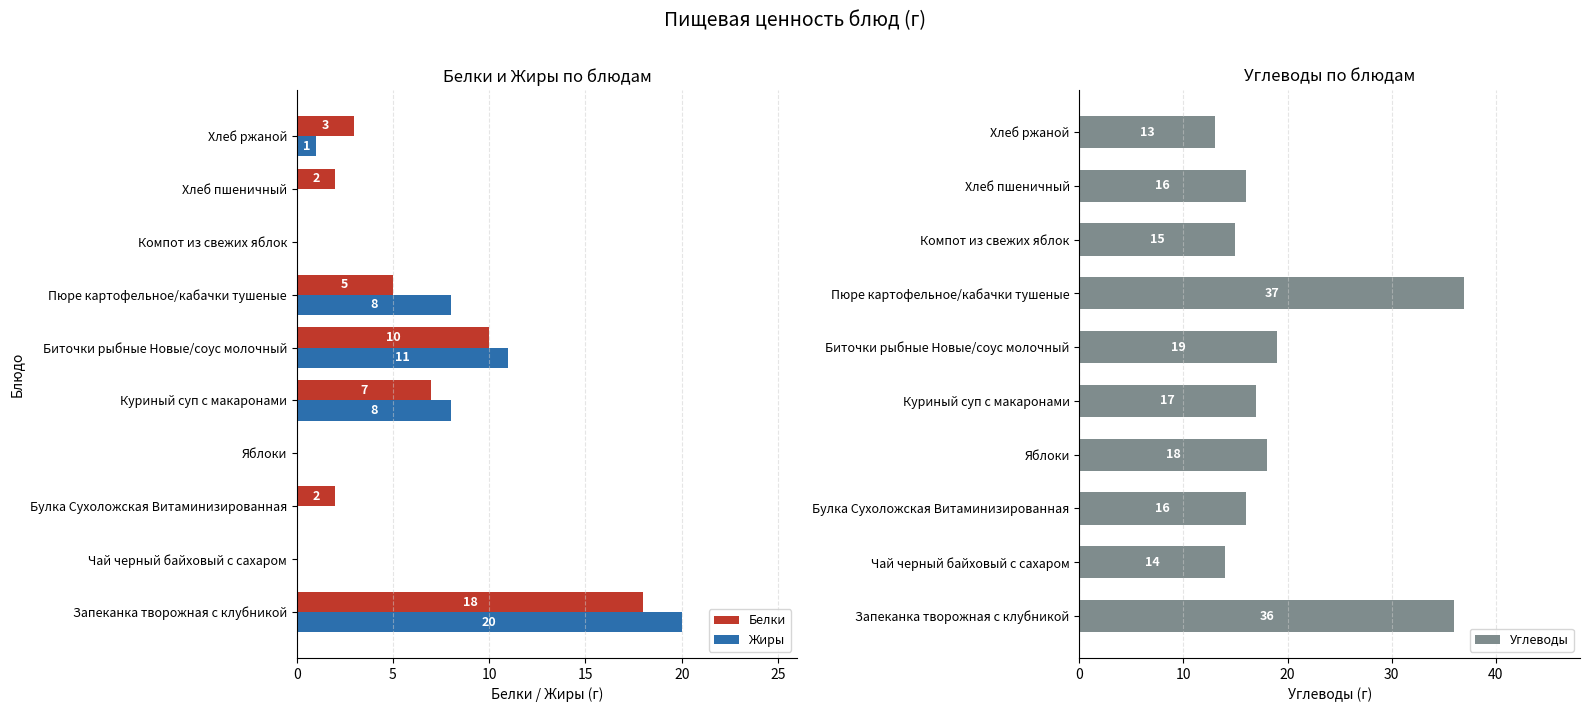

Rank the series by their maximum value, from lowest to highest.

Белки, Жиры, Углеводы